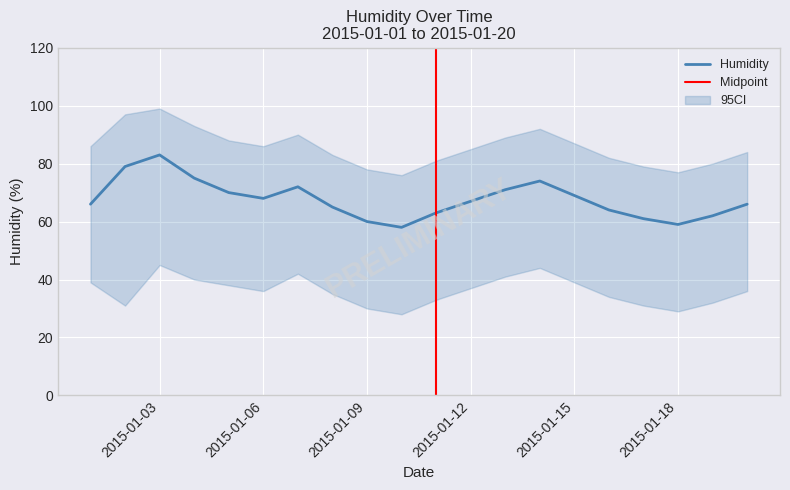

What is the lowest value of the Humidity series?

58